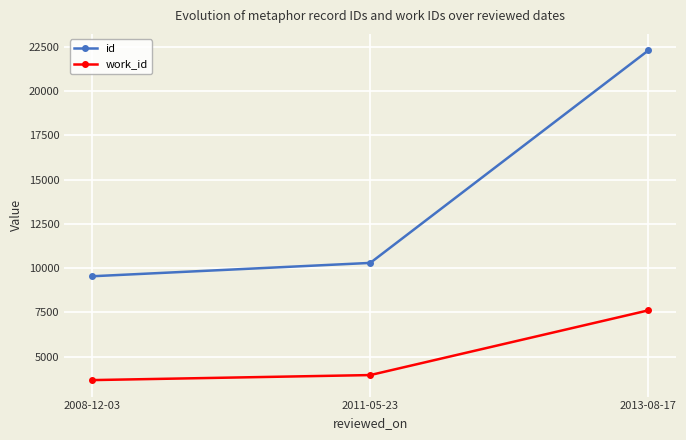

Count the number of categories in the chart.

3